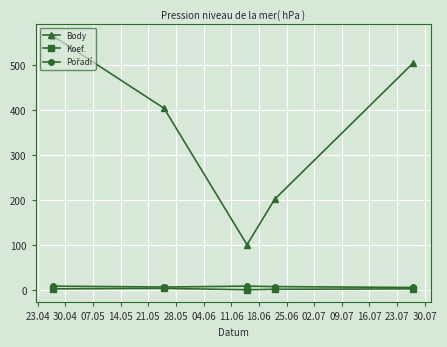

Which series has the widest spread of values?

Body